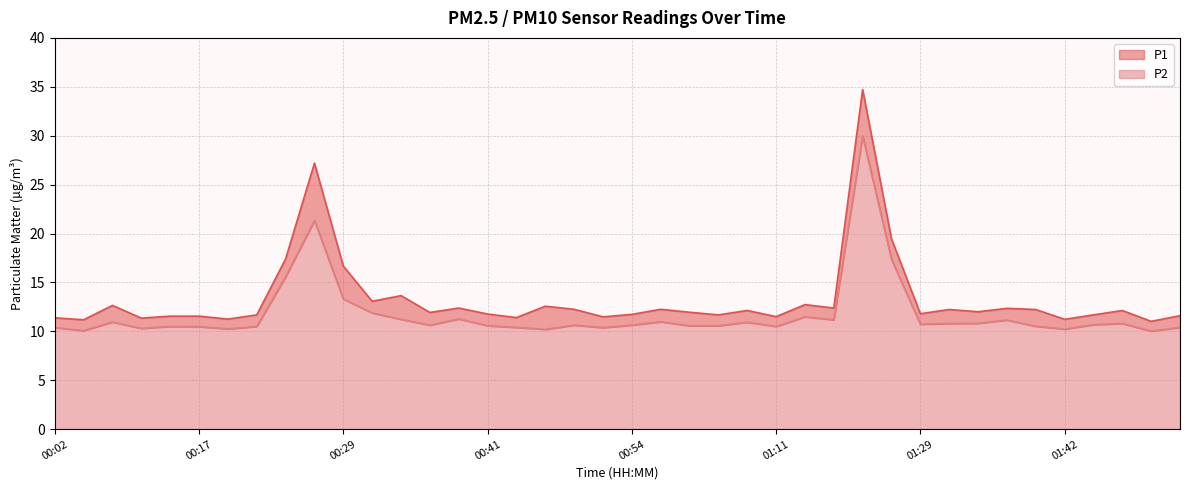

True or false: P1 and P2 cross at least once.

False